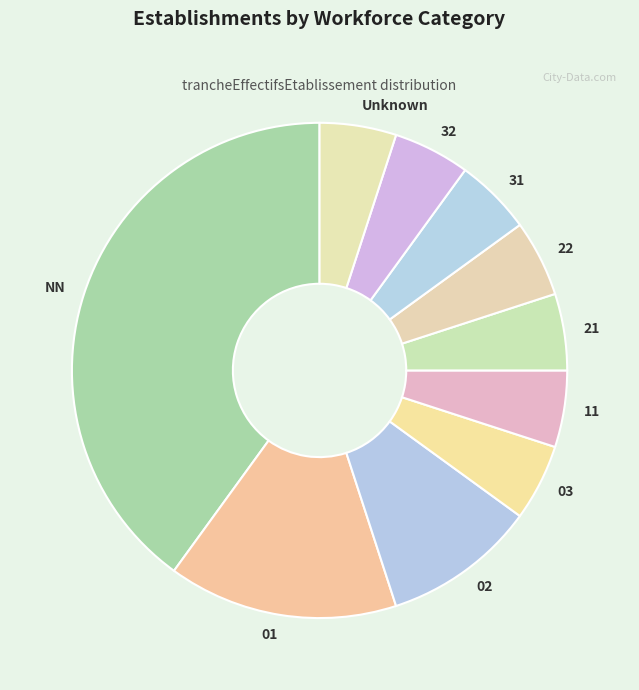

Approximately how many times larger is the value at 02 compared to 32?

2.0